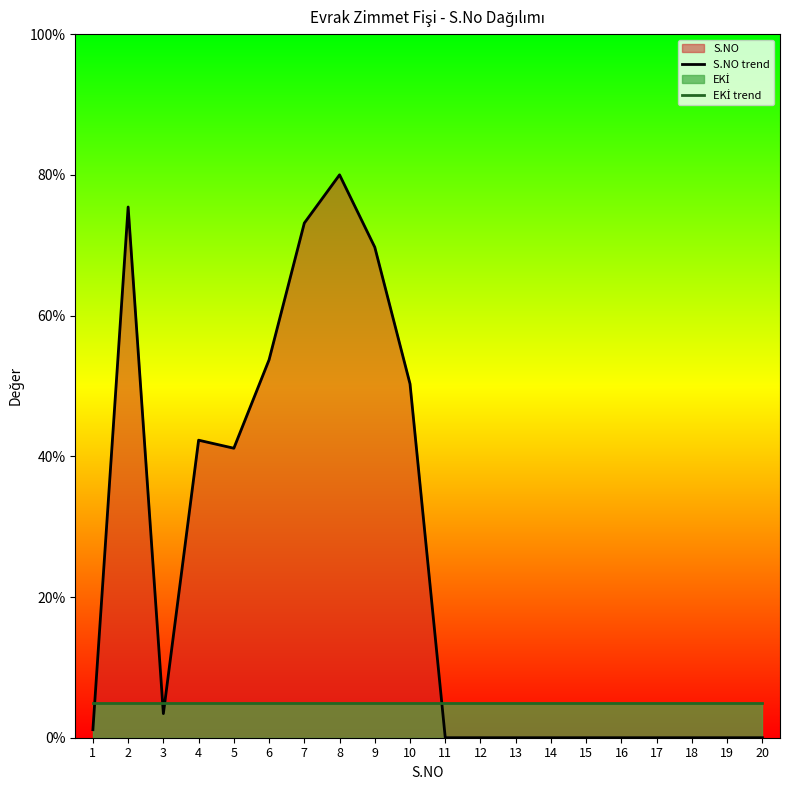

How many lines are shown in the chart?

2